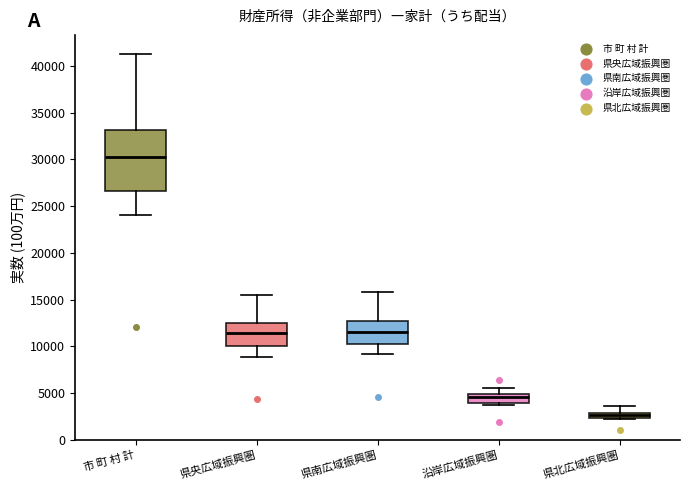

Which box has the highest median line?

市 町 村 計